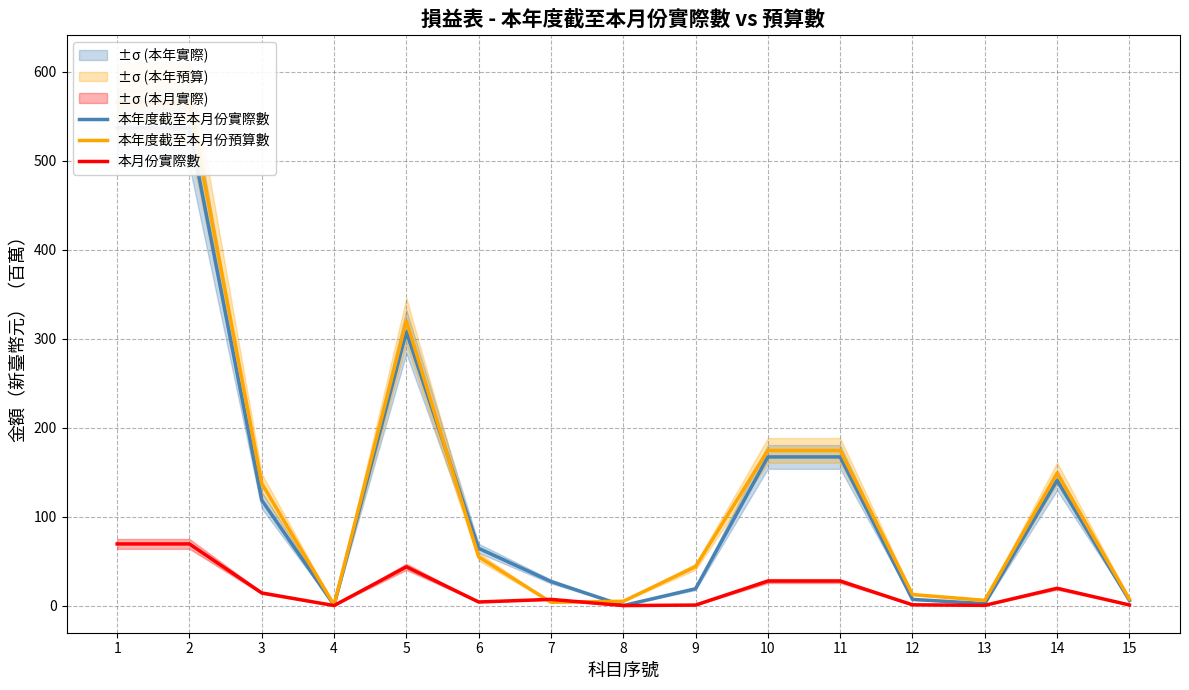

What is the difference between the second highest and minimum values in the 本月份實際數 series?

69.3